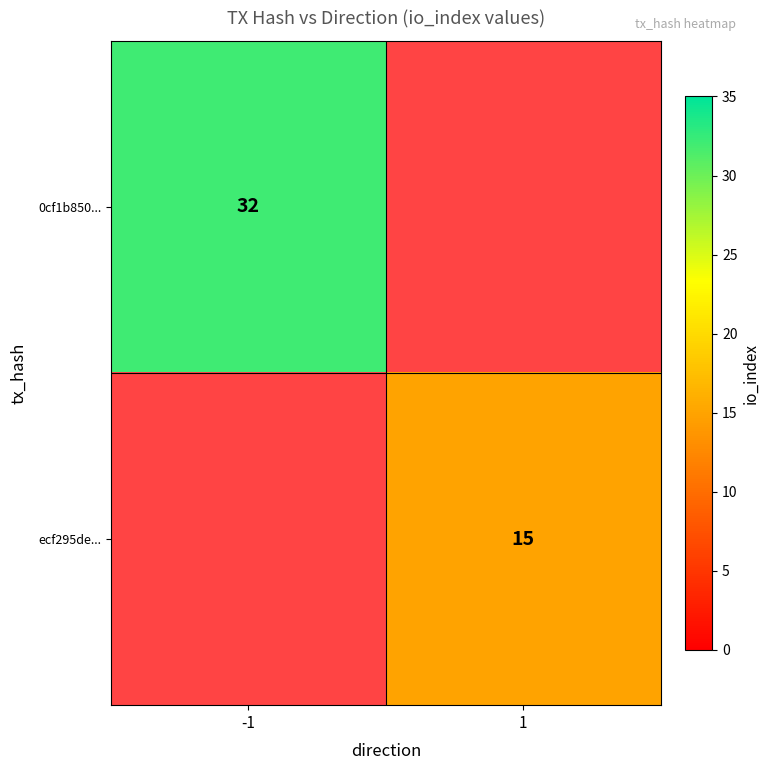

The 0cf1b850... series shows 7.7 at -1. True or false?

False